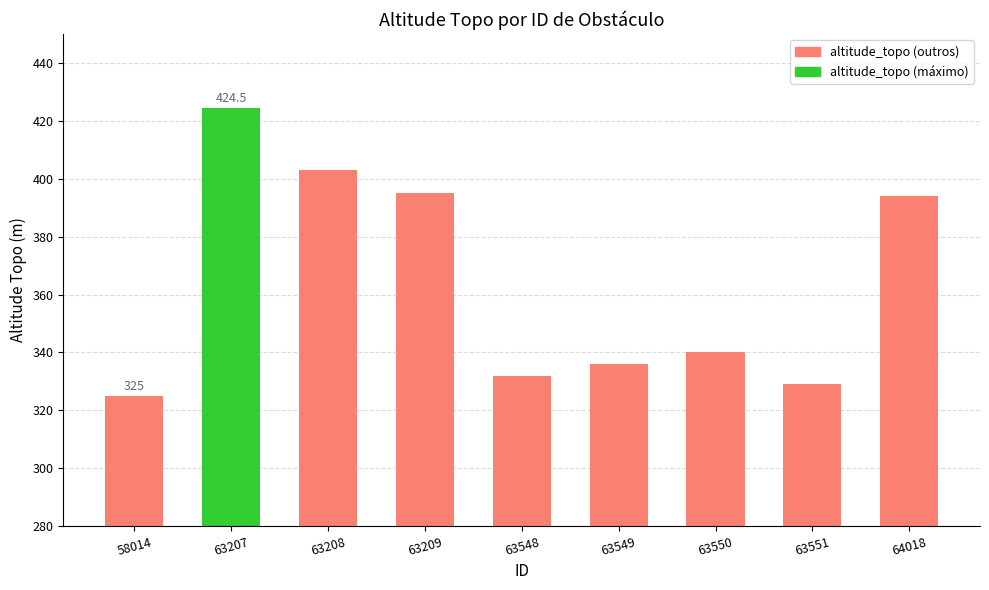

The value at 63548 is 332.0. True or false?

True